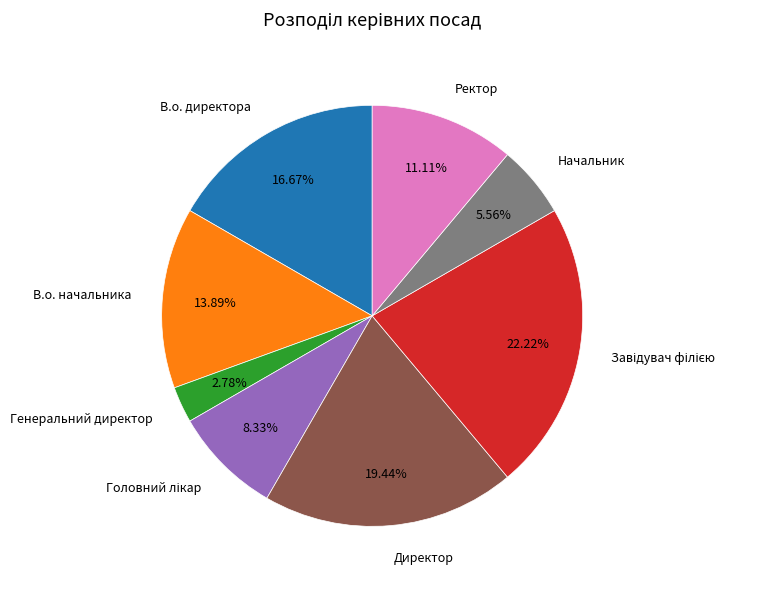

What is the smallest slice in the pie chart?

Генеральний директор